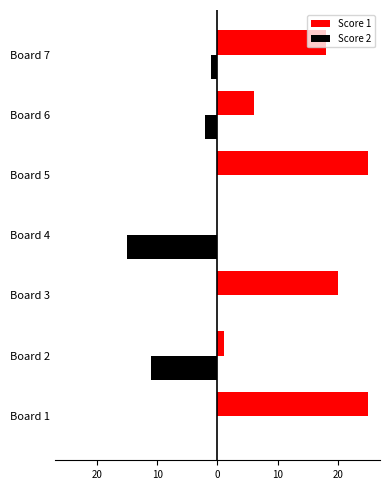

What are all the series names shown in the legend?

Score 1, Score 2